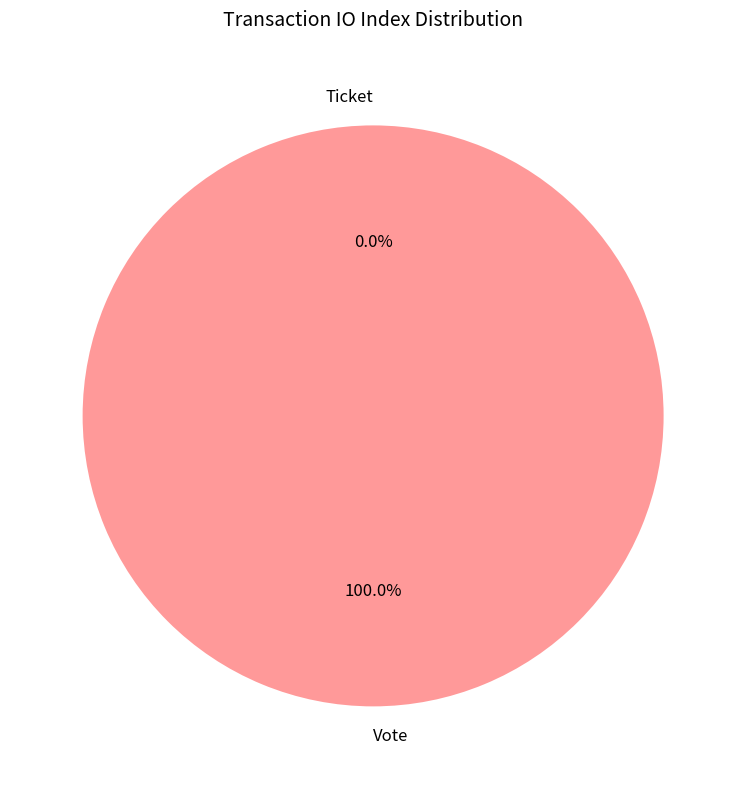

The Ticket slice represents 0% of the pie. True or false?

True